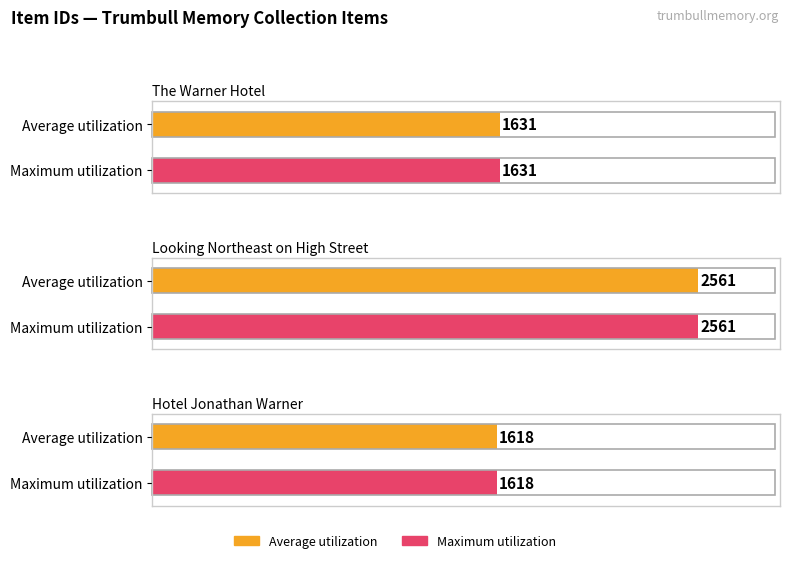

What is the sum of all Average utilization values?

5810